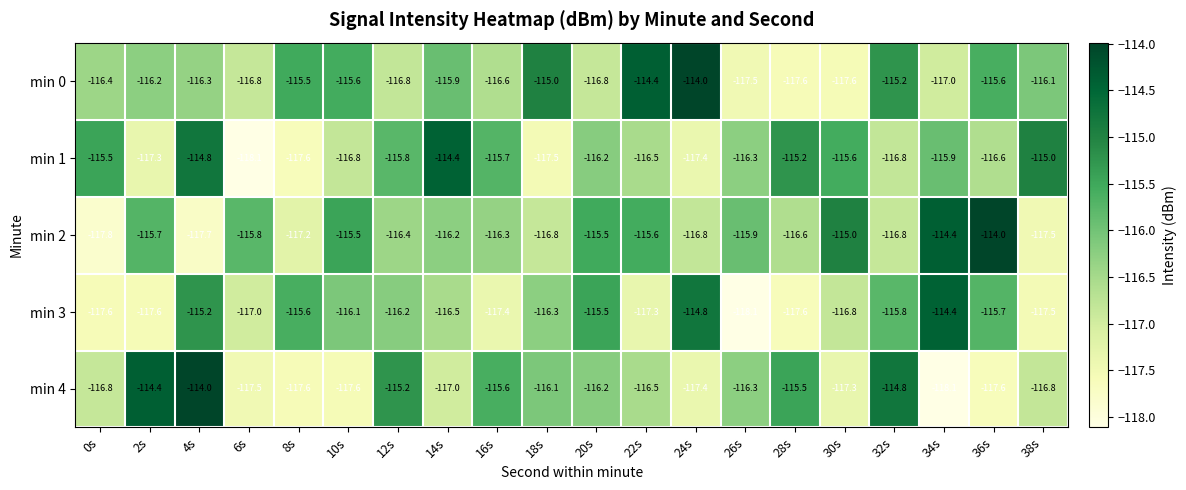

At which category is the sum across all series the highest?

4s